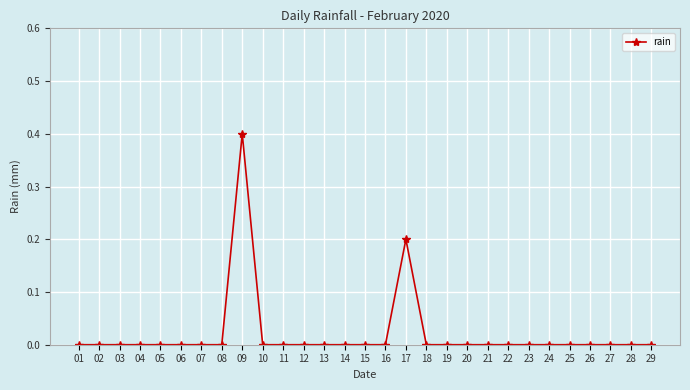

Which label corresponds to the largest value in the chart?

09